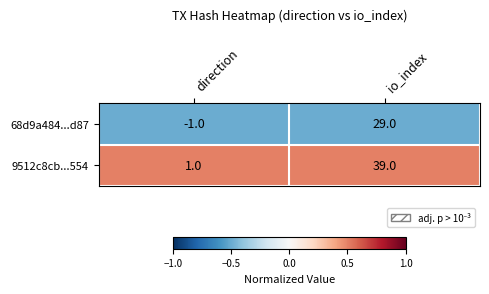

Which label corresponds to the smallest value in the chart?

direction